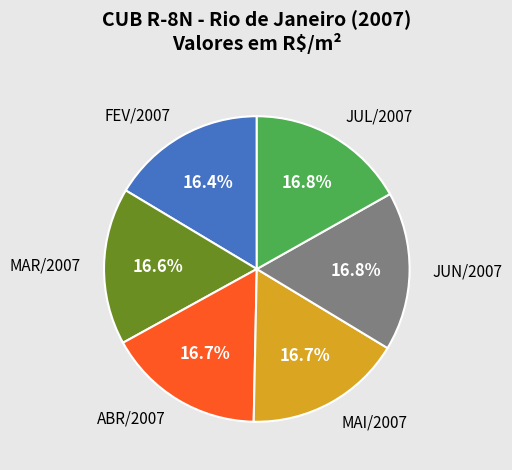

Does MAR/2007 account for over 50% of the chart?

No